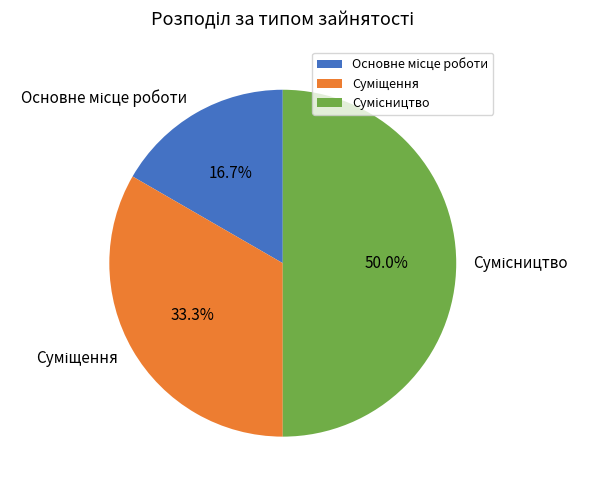

What is the change in value from Суміщення to Сумісництво?

+1